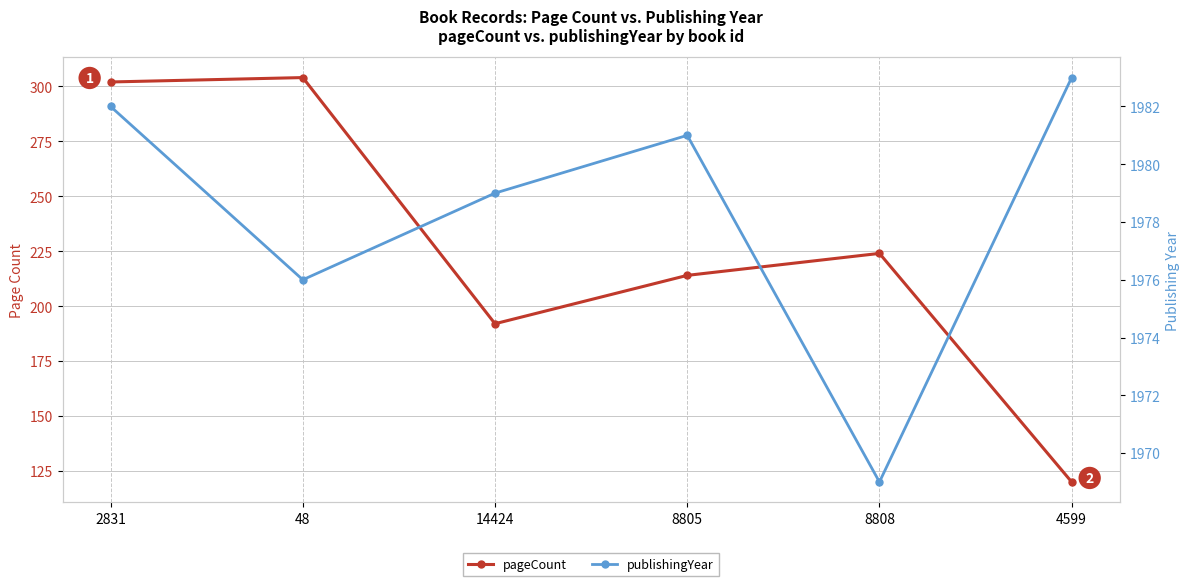

True or false: pageCount has a value of 98 at 48.

False